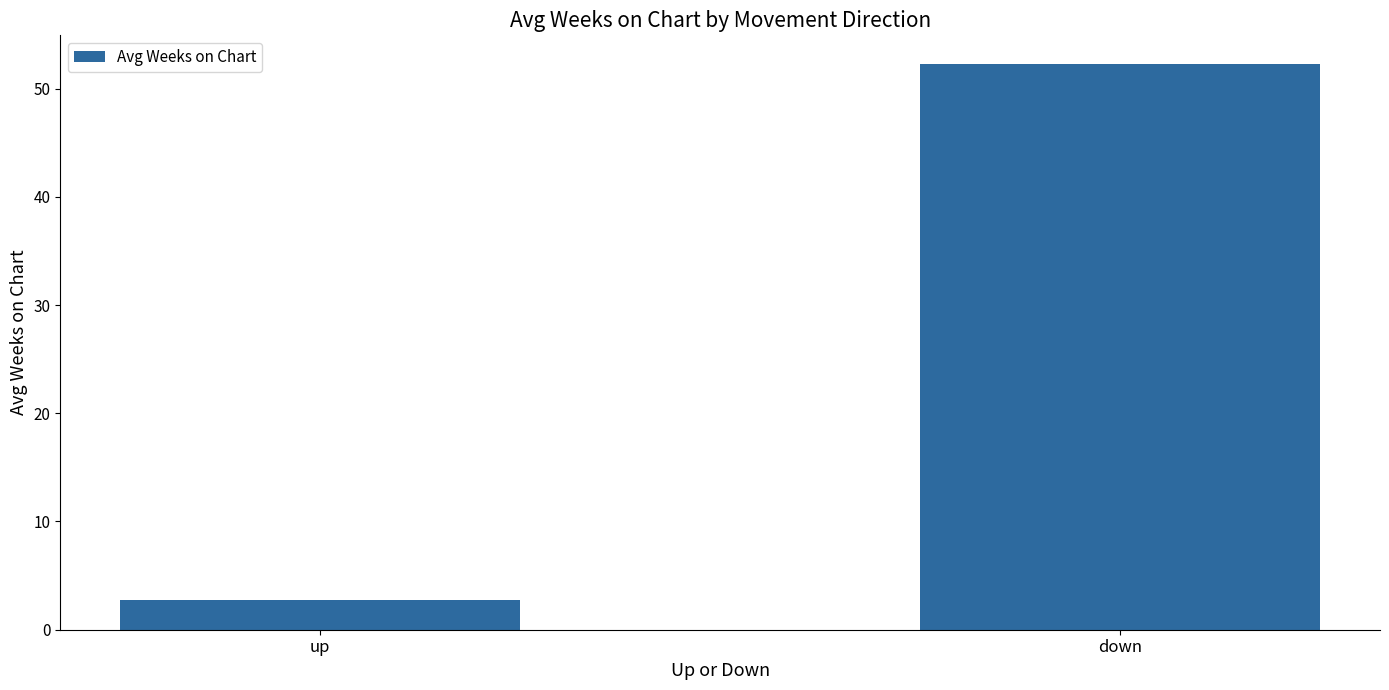

How many categories are shown in the chart?

2